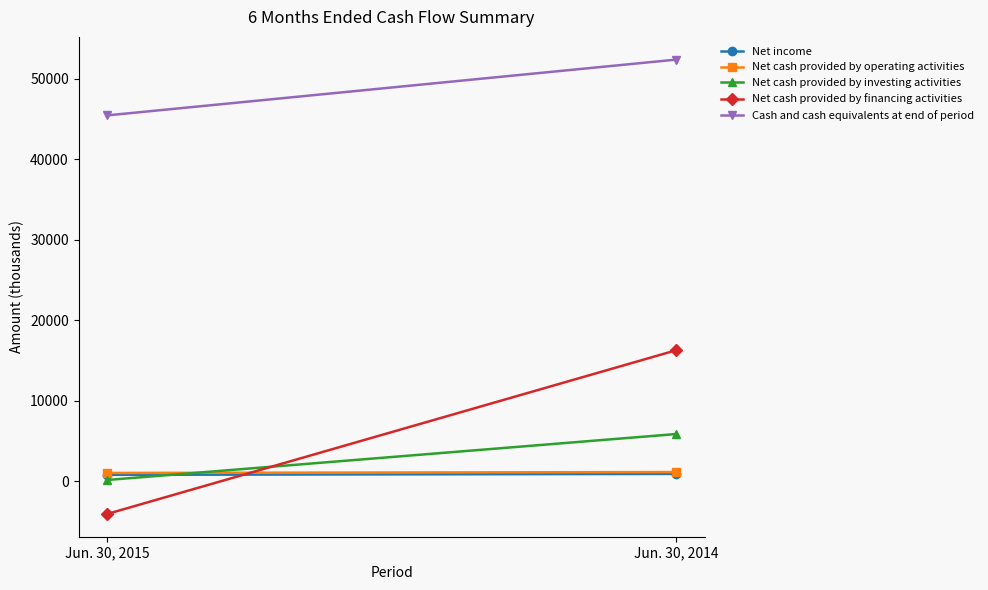

Reading left to right, extract all data points from this chart.

Net income: Jun. 30, 2015=776	Jun. 30, 2014=889
Net cash provided by operating activities: Jun. 30, 2015=1011	Jun. 30, 2014=1122
Net cash provided by investing activities: Jun. 30, 2015=133	Jun. 30, 2014=5846
Net cash provided by financing activities: Jun. 30, 2015=-4094	Jun. 30, 2014=16262
Cash and cash equivalents at end of period: Jun. 30, 2015=45461	Jun. 30, 2014=52397